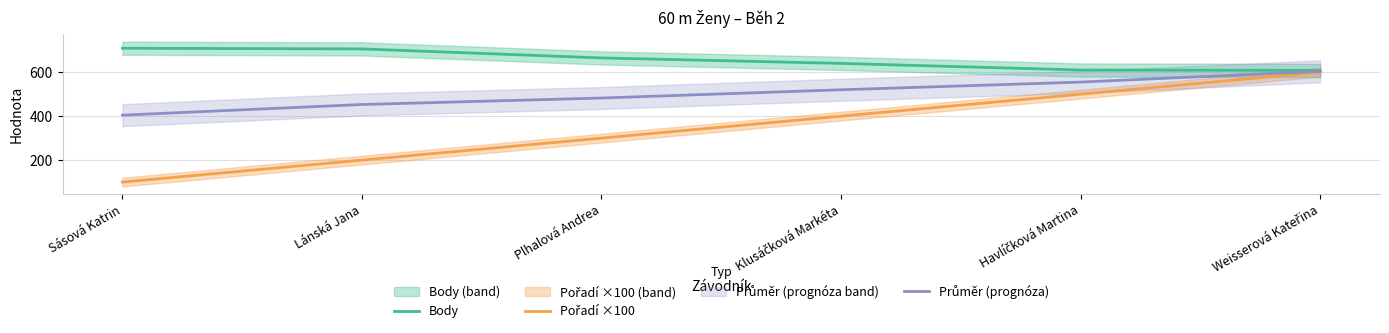

The value of Průměr (prognóza) at Sásová Katrin is 404.5. True or false?

True